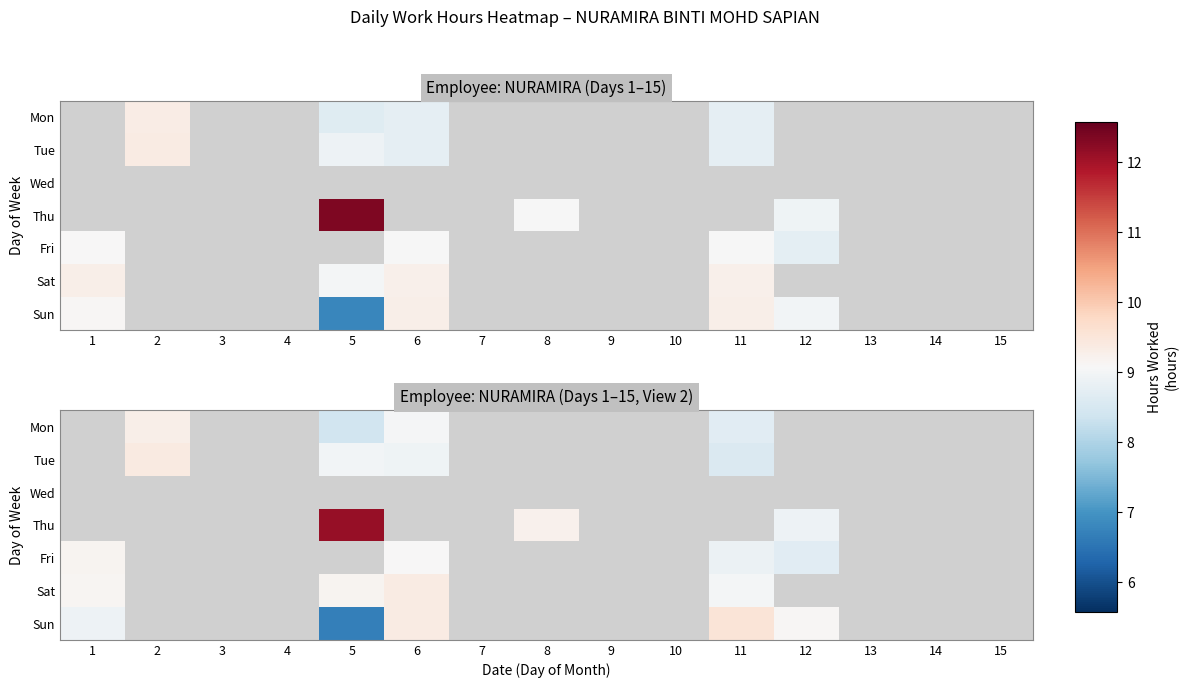

Which has a higher value, 10 or 13?

13